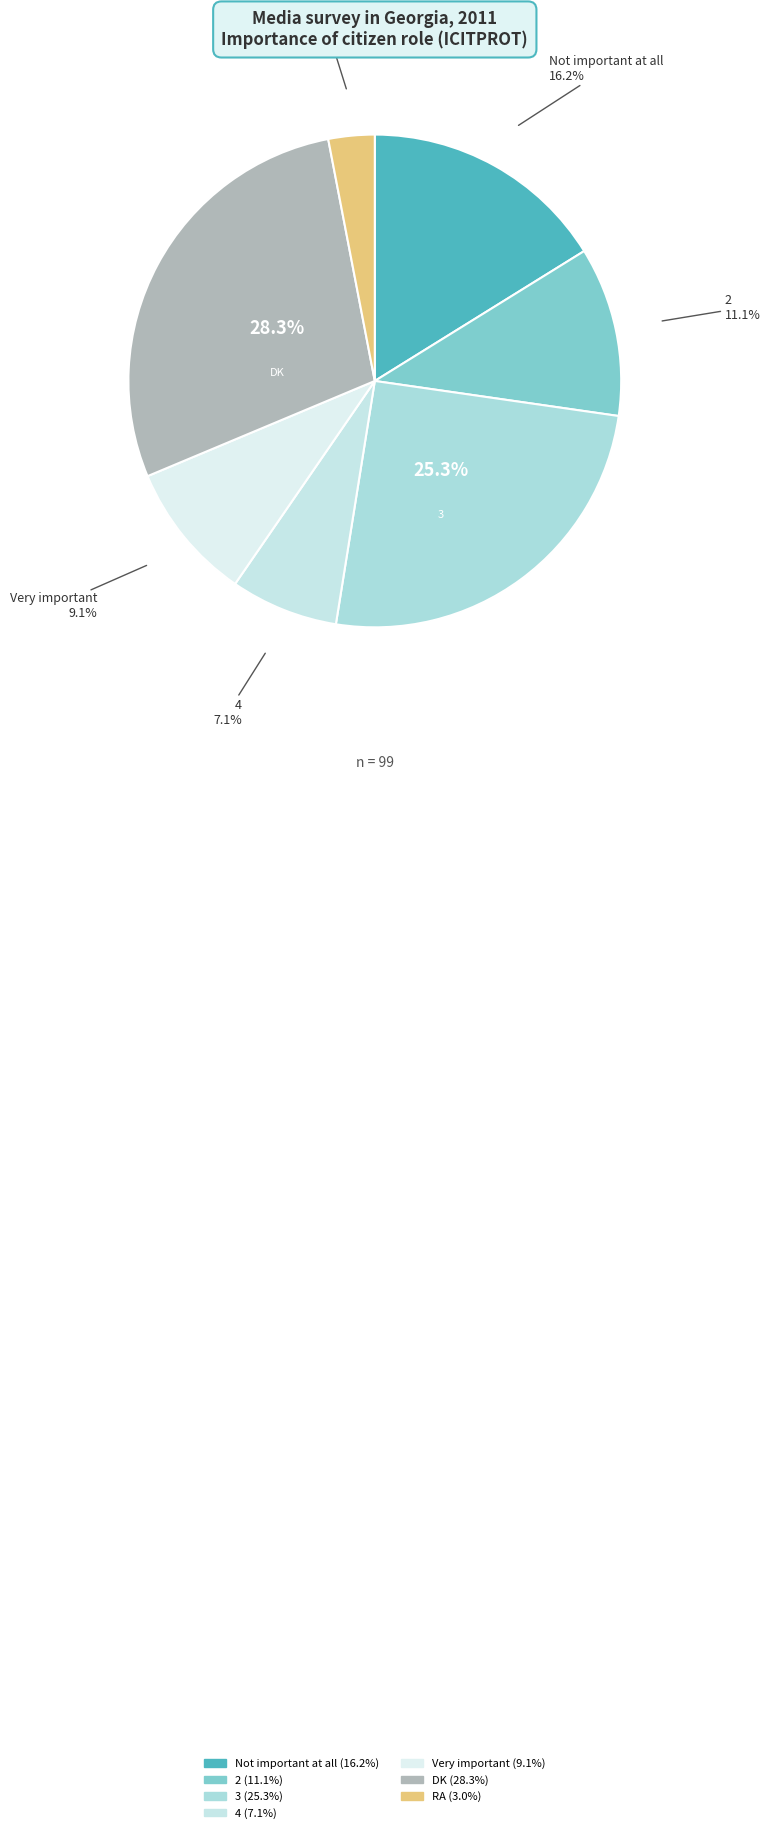

Which has a higher value, 3 or Very important?

3